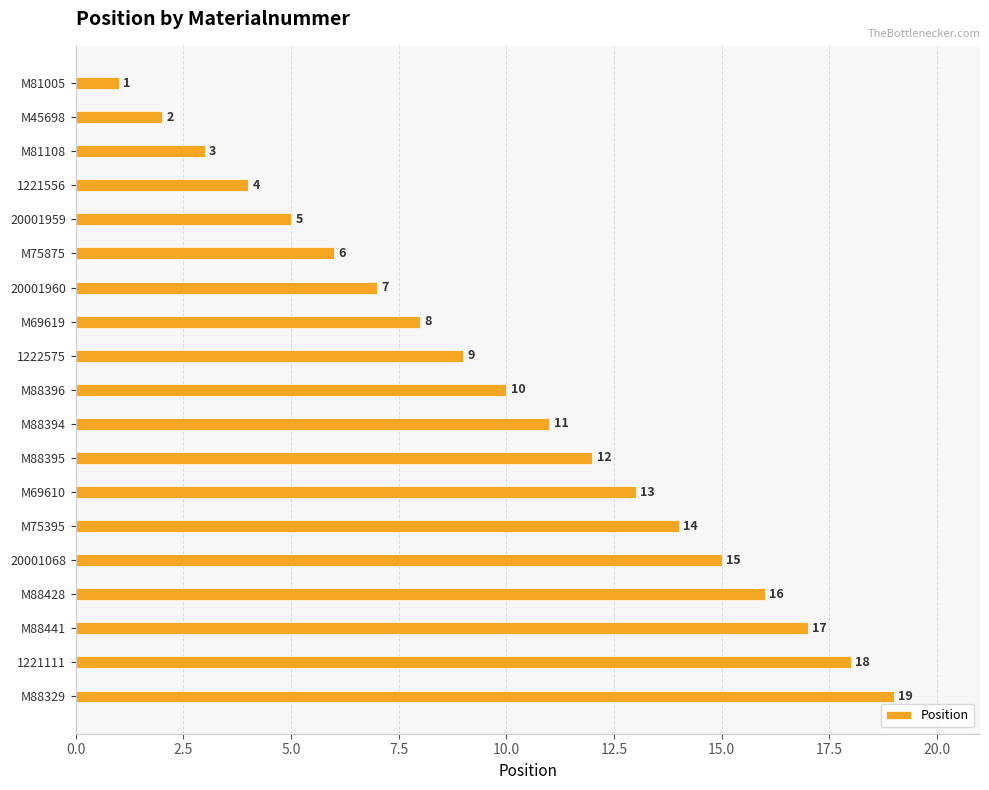

What is the sum of all values?

190